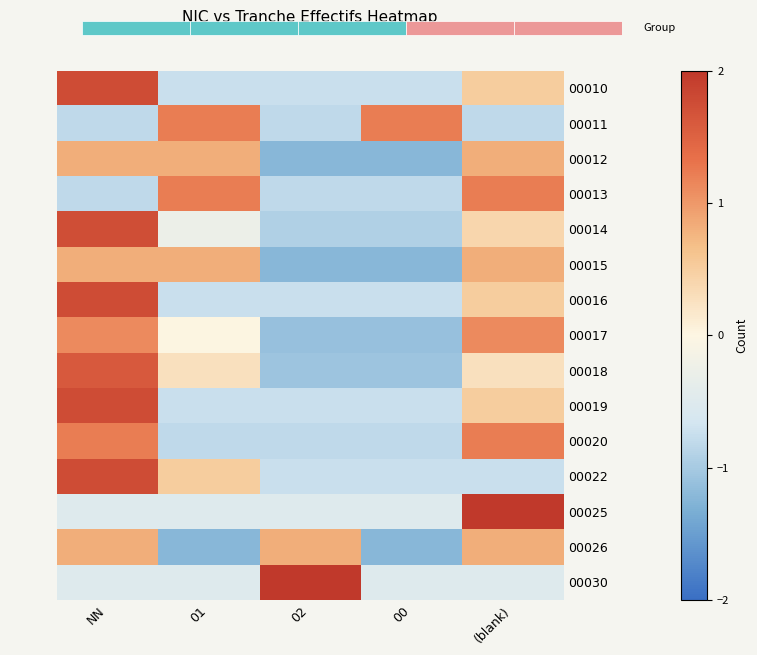

Which has a higher value, 00 or 01?

00